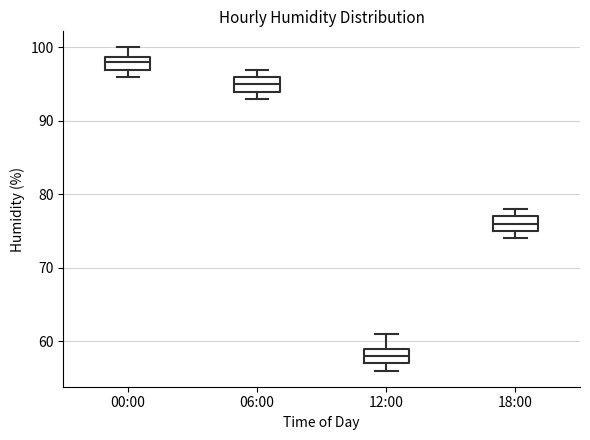

Reading left to right, transcribe this box plot: for each box, give where its median line is, the range the box spans, and where its two whiskers end, as read against the y-axis. The values are not printed on the chart, so give them approximately, as read against the axis.

00:00: median 98, box 97 to 99, whiskers 96 to 100
06:00: median 95, box 94 to 96, whiskers 93 to 97
12:00: median 58, box 57 to 59, whiskers 56 to 61
18:00: median 76, box 75 to 77, whiskers 74 to 78